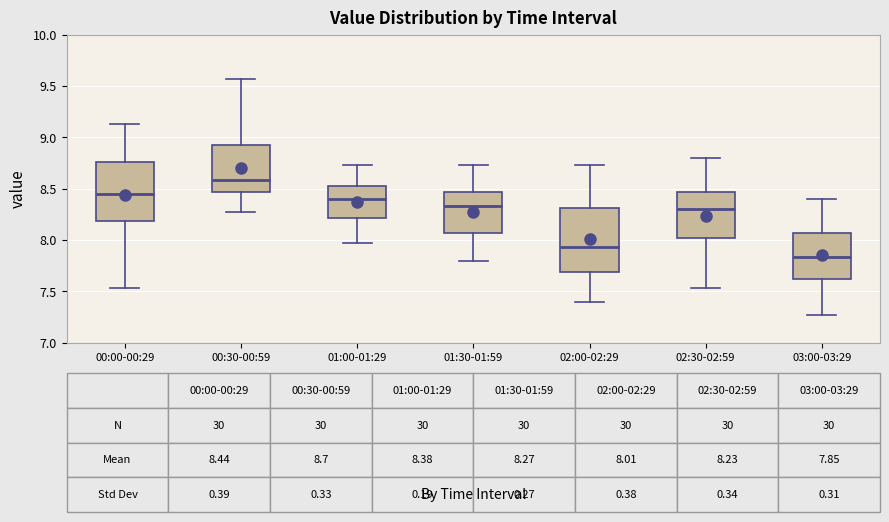

Which box is the tallest, from its lower edge to its upper edge?

02:00-02:29